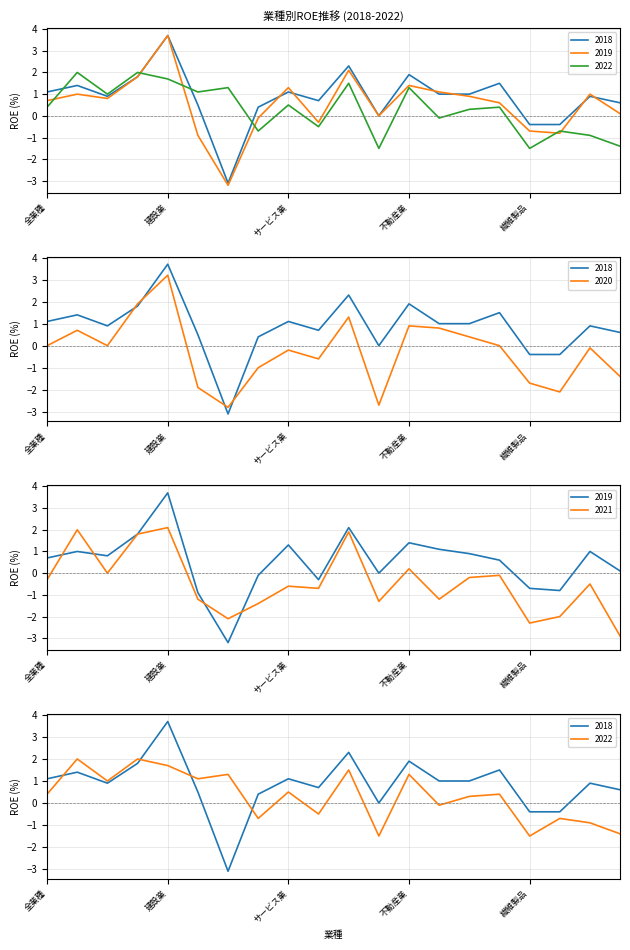

Reading right to left, transcribe all the data shown in this chart.

2018: 0.6	0.9	-0.4	-0.4	1.5	1.0	1.0	1.9	0.0	2.3	0.7	1.1	0.4	-3.1	0.5	3.7	1.8	0.9	1.4	1.1
2019: 0.1	1.0	-0.8	-0.7	0.6	0.9	1.1	1.4	-0.0	2.1	-0.3	1.3	-0.1	-3.2	-0.9	3.7	1.8	0.8	1.0	0.7
2020: -1.4	-0.1	-2.1	-1.7	-0.0	0.4	0.8	0.9	-2.7	1.3	-0.6	-0.2	-1.0	-2.8	-1.9	3.2	1.9	0.0	0.7	-0.0
2021: -2.9	-0.5	-2.0	-2.3	-0.1	-0.2	-1.2	0.2	-1.3	1.9	-0.7	-0.6	-1.4	-2.1	-1.2	2.1	1.8	-0.0	2.0	-0.3
2022: -1.4	-0.9	-0.7	-1.5	0.4	0.3	-0.1	1.3	-1.5	1.5	-0.5	0.5	-0.7	1.3	1.1	1.7	2.0	1.0	2.0	0.4